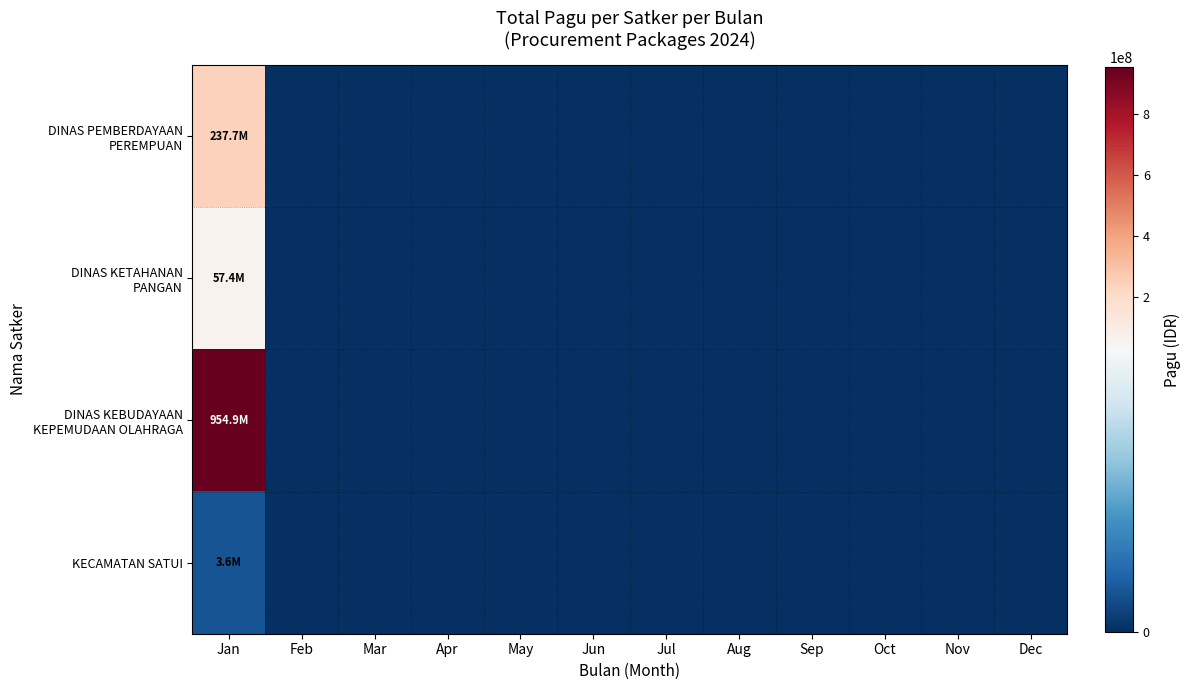

Count the number of categories in the chart.

12